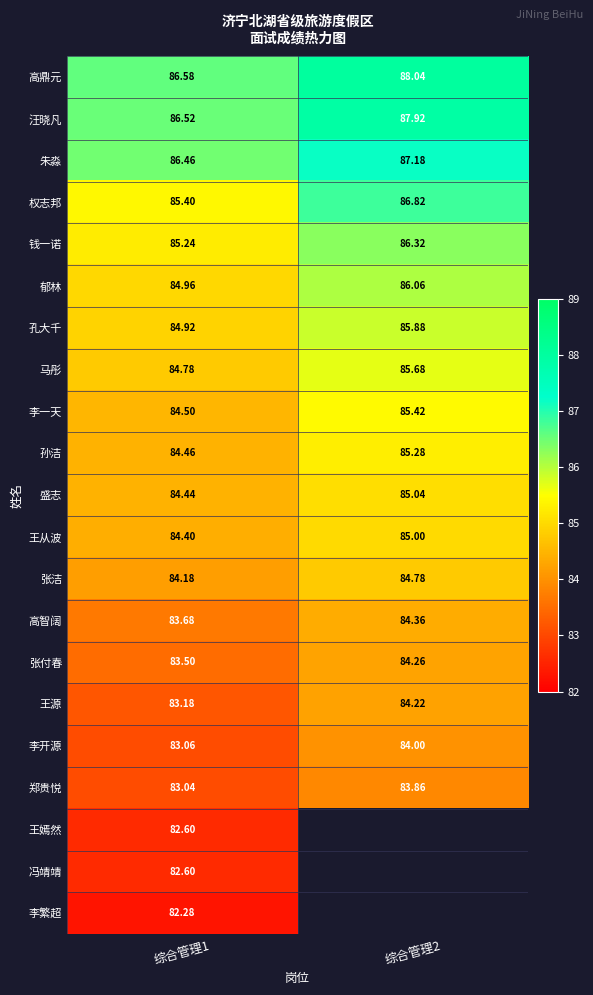

What is the sum of all 钱一诺 values?

171.6